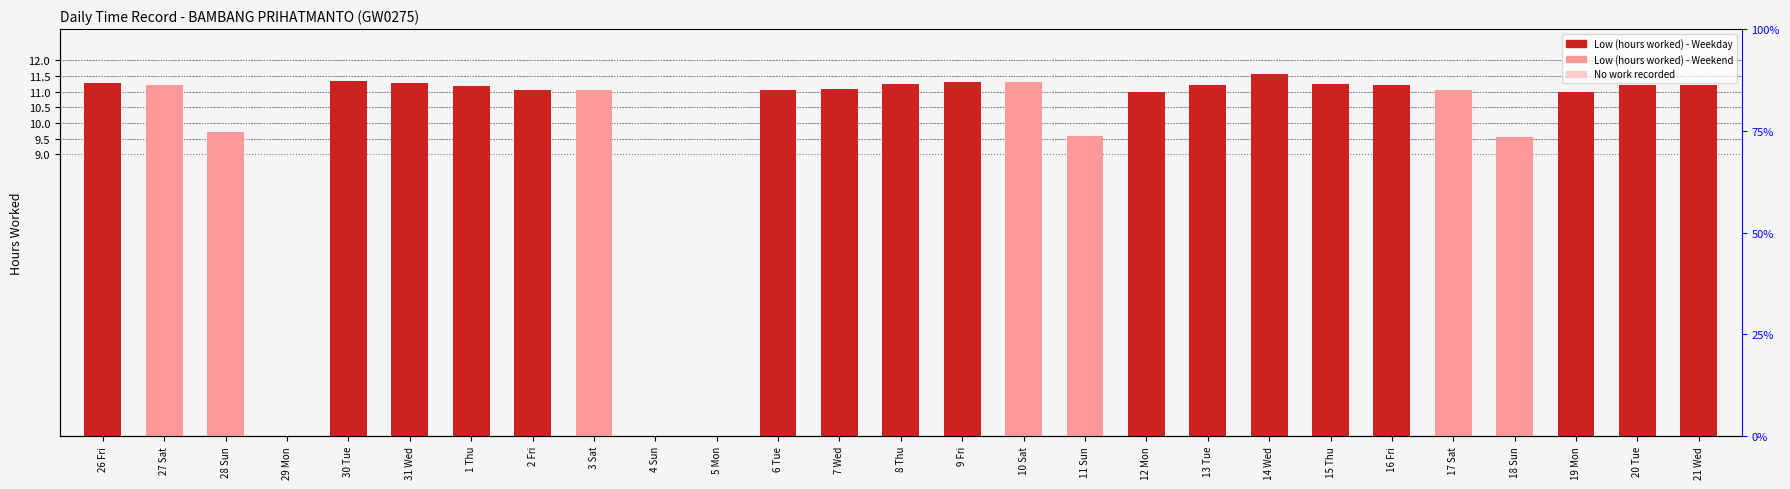

What is the maximum value shown in the chart?

11.6